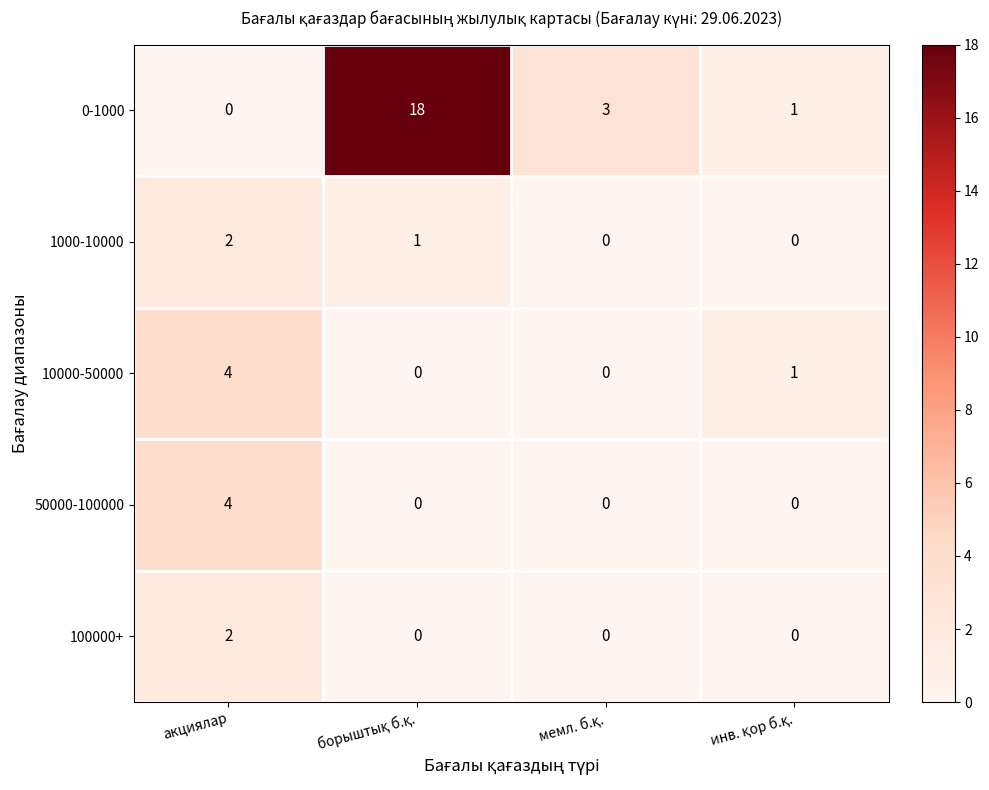

What is the total value across all series at акциялар?

12